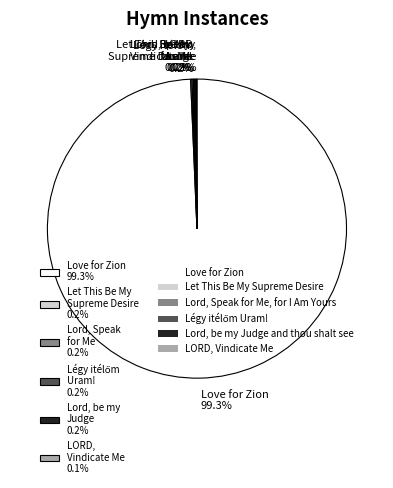

What is the largest slice in the pie chart?

Love for Zion 99.3%